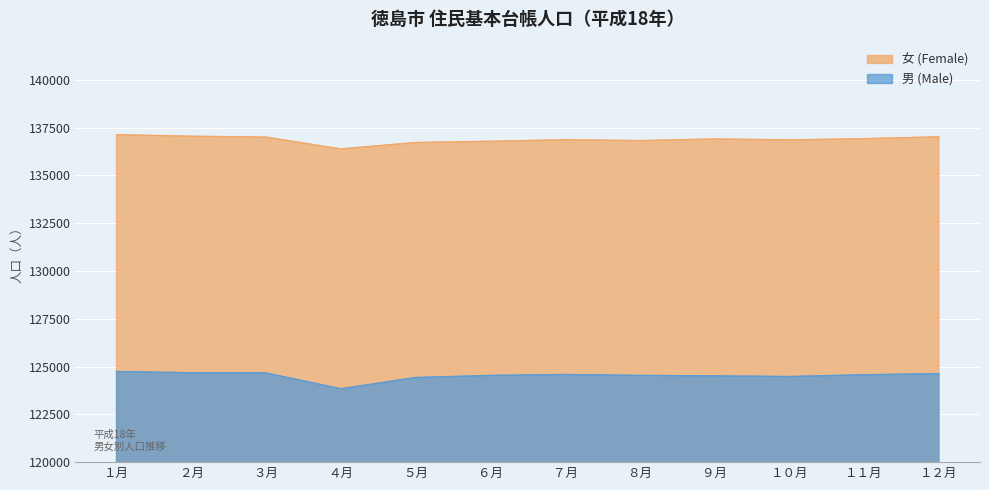

What is the difference between the 女 (Female) values at ５月 and ４月?

335